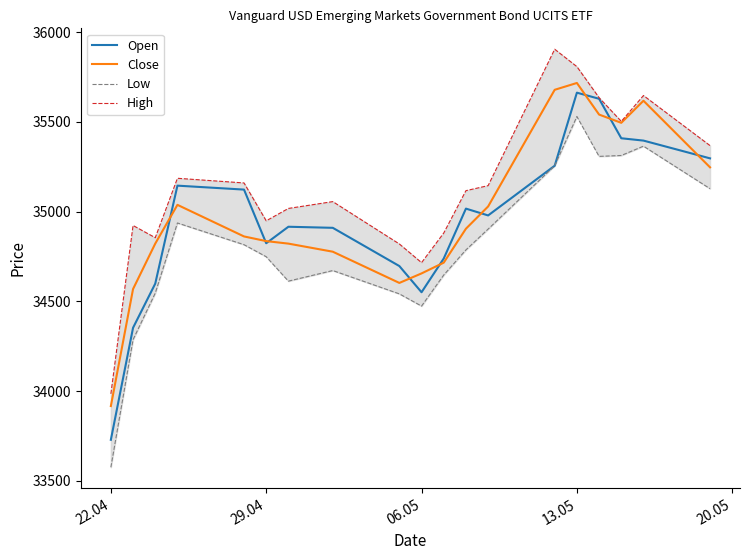

How many values in the High series are below 35117?

9